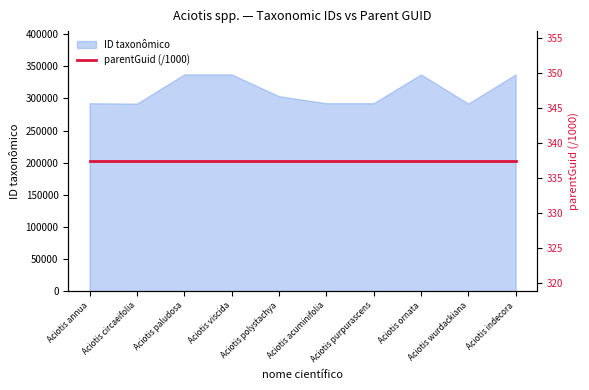

Which label corresponds to the largest value in the chart?

Aciotis viscida